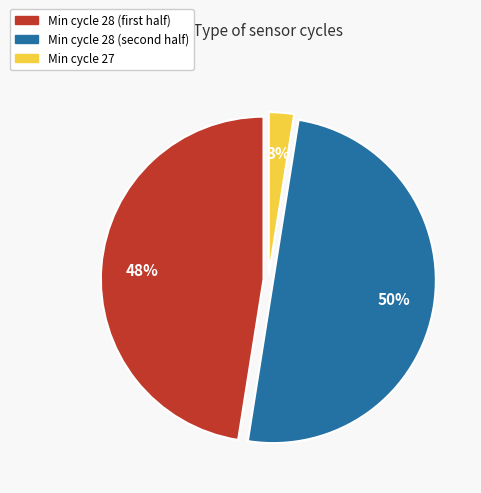

How many slices are in this pie chart?

3